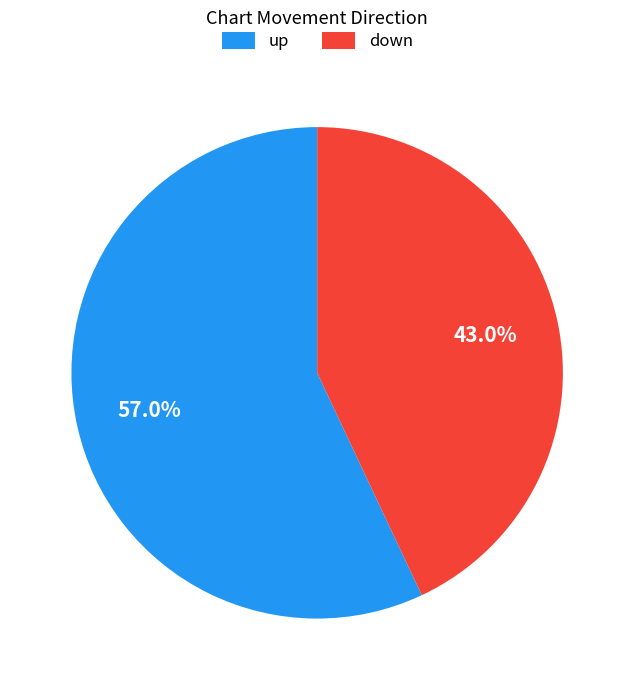

Rank the categories by value from lowest to highest.

down, up